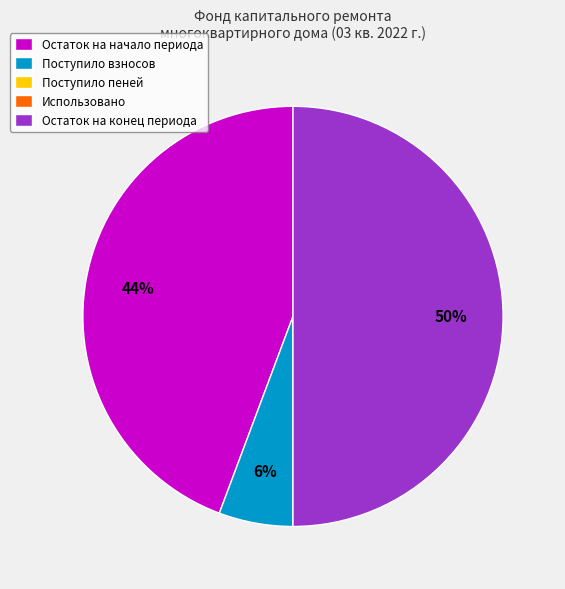

Does Остаток на начало периода represent more than half of the total?

No